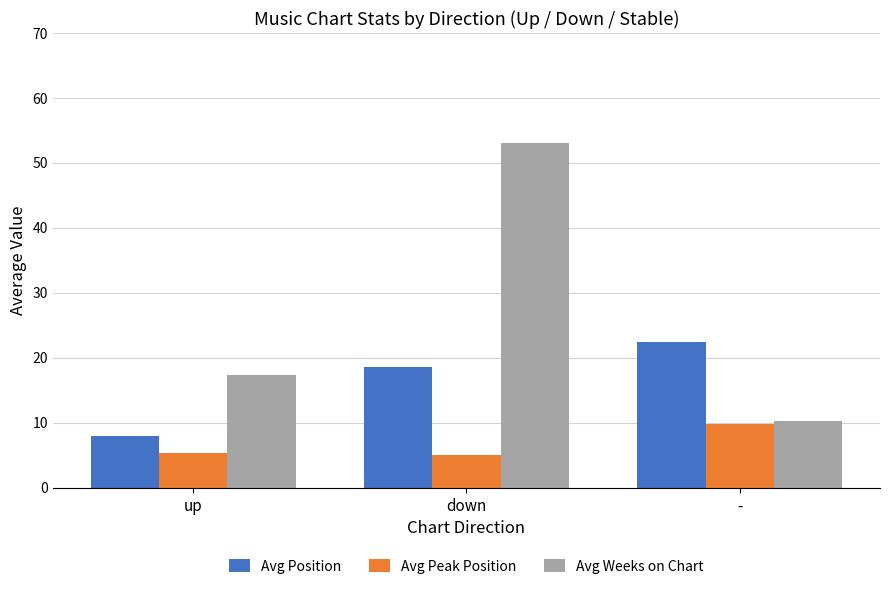

How many distinct data groups are displayed?

3